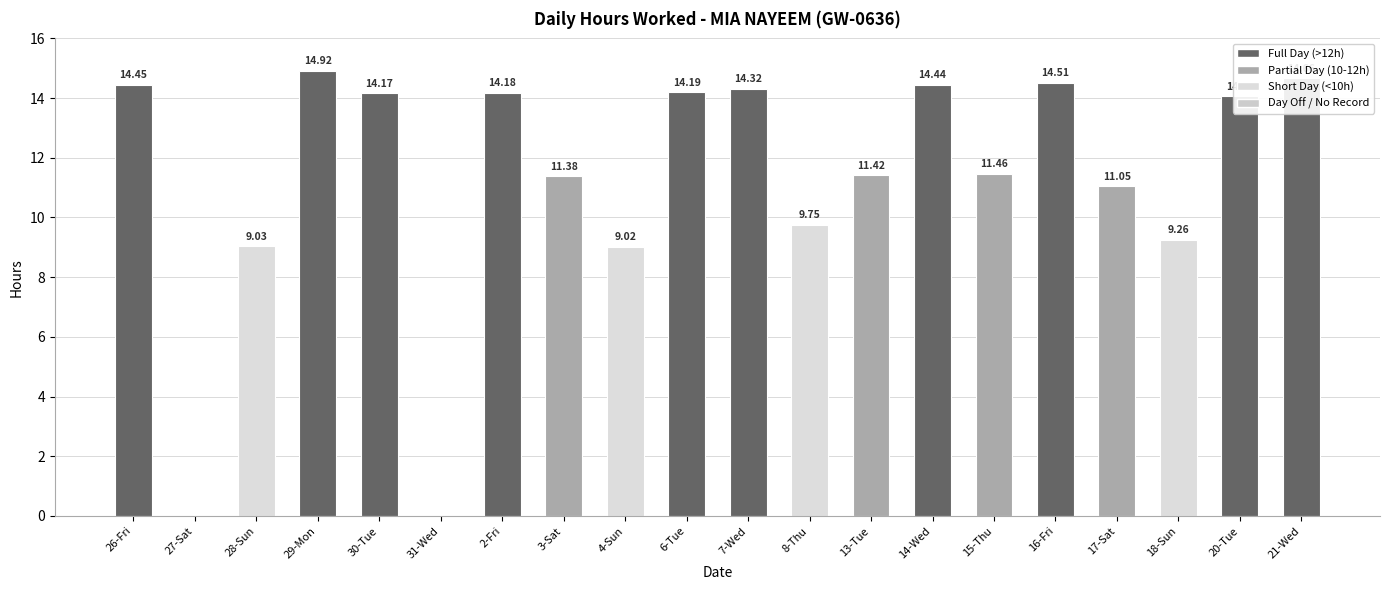

What is the sum of the values at 13-Tue and 20-Tue?

25.5